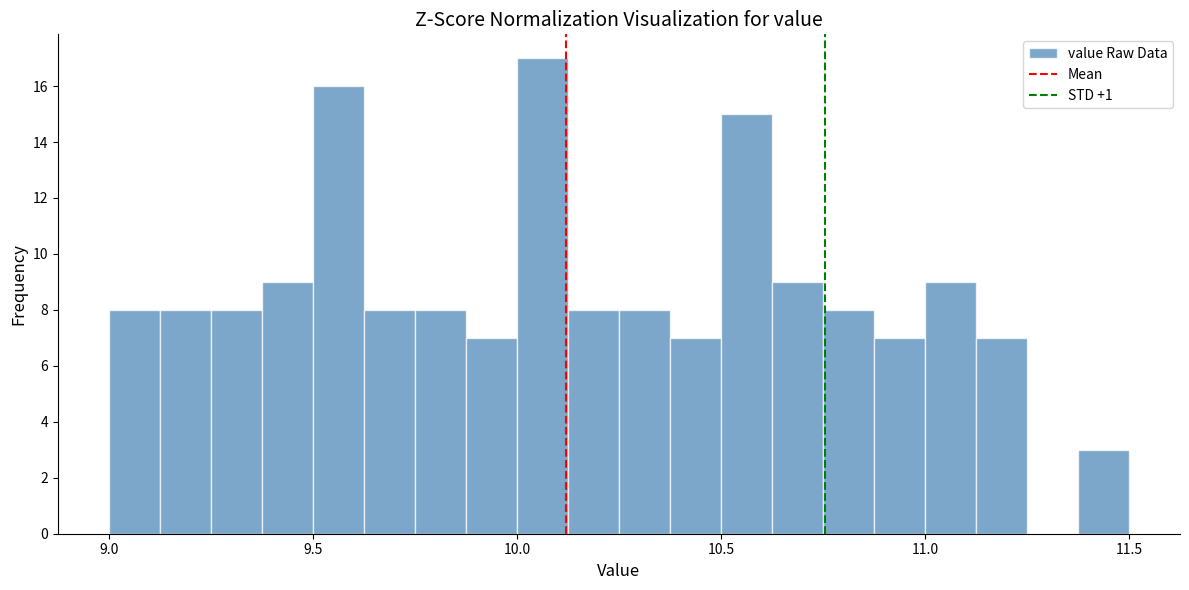

Read against the x-axis, roughly where is the centre of the tallest bar?

10.05